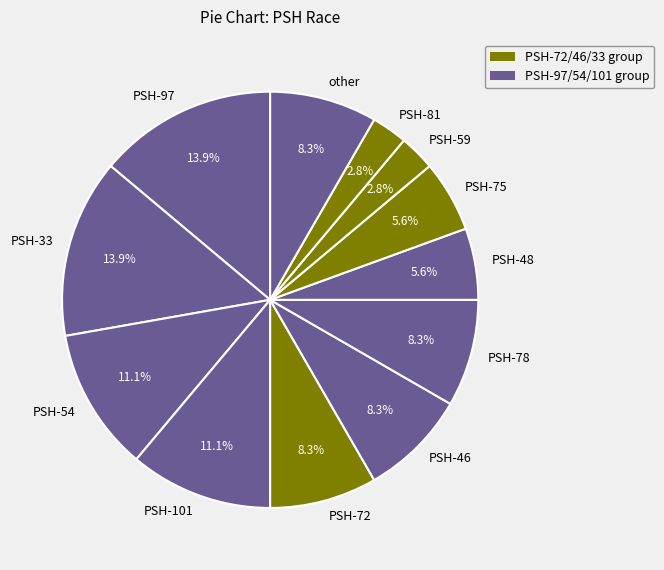

Is there a majority slice in this chart?

No